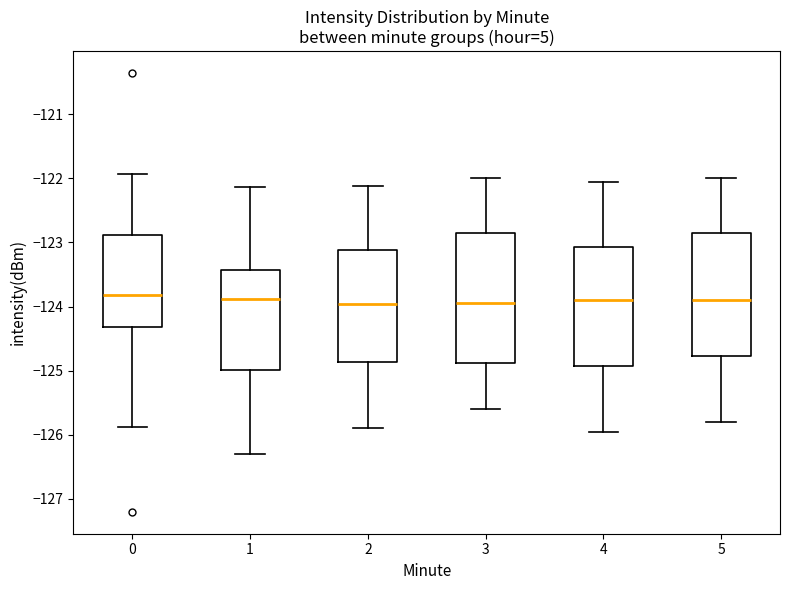

Reading left to right, transcribe this box plot: for each box, give where its median line is, the range the box spans, and where its two whiskers end, as read against the y-axis. The values are not printed on the chart, so give them approximately, as read against the axis.

0: median -123.8, box -124.3 to -122.9, whiskers -125.9 to -121.9
1: median -123.9, box -125.0 to -123.4, whiskers -126.3 to -122.1
2: median -124.0, box -124.9 to -123.1, whiskers -125.9 to -122.1
3: median -123.9, box -124.9 to -122.8, whiskers -125.6 to -122.0
4: median -123.9, box -124.9 to -123.1, whiskers -125.9 to -122.0
5: median -123.9, box -124.8 to -122.8, whiskers -125.8 to -122.0